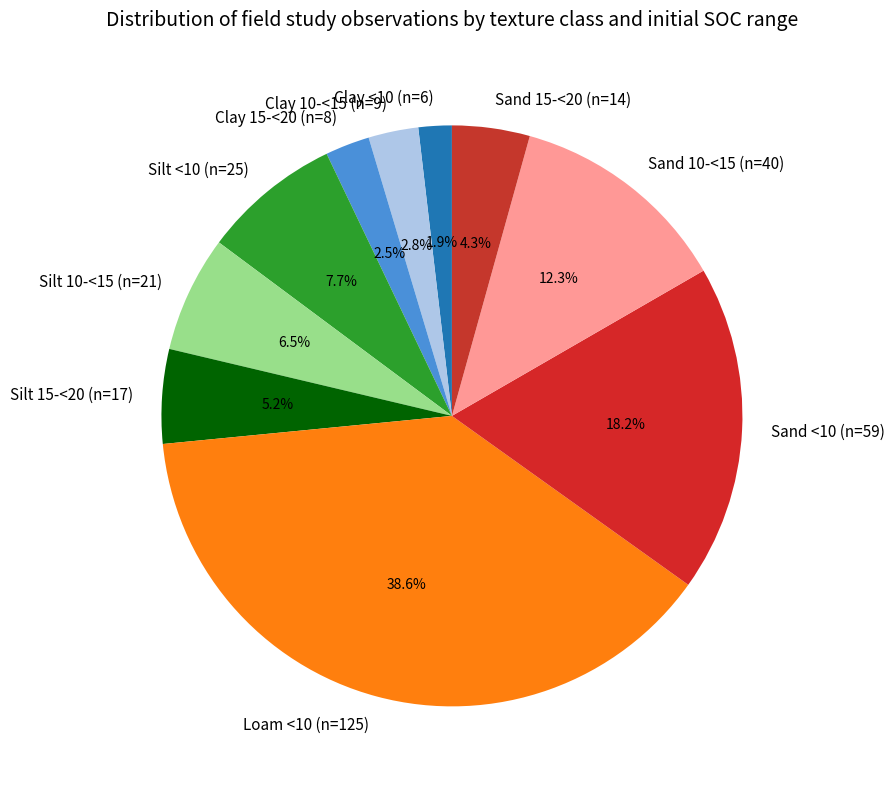

Approximately how many times larger is the value at Silt 15-<20 (n=17) compared to Sand 10-<15 (n=40)?

0.4